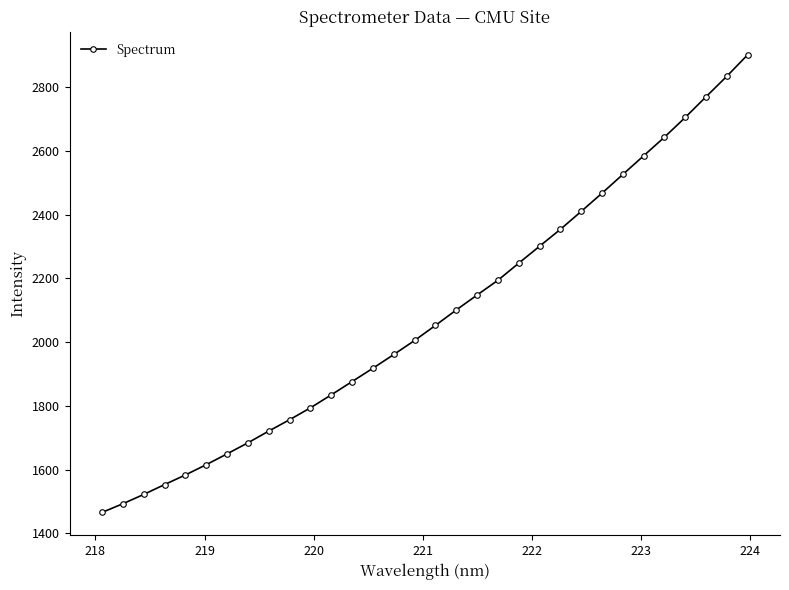

Reading left to right, extract all data points from this chart.

1465.4	1492.7	1521.9	1552.8	1583.1	1615.3	1649.3	1683.9	1720.8	1756.5	1793.7	1834.5	1876.2	1918.1	1961.1	2005.2	2052.4	2100.9	2147.8	2194.1	2247.8	2301.0	2353.9	2410.2	2467.5	2526.2	2584.8	2643.2	2705.2	2770.2	2834.6	2901.9